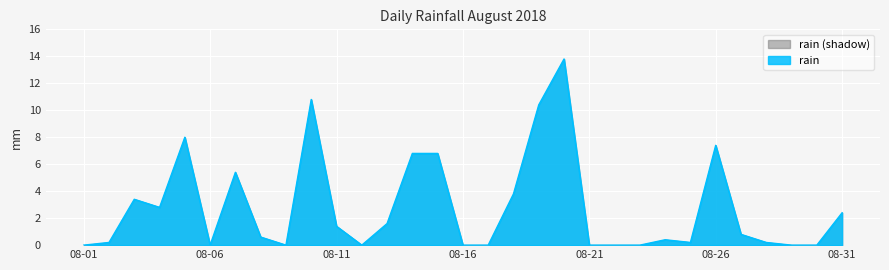

Which has a higher value, 2018-08-19 or 2018-08-23?

2018-08-19